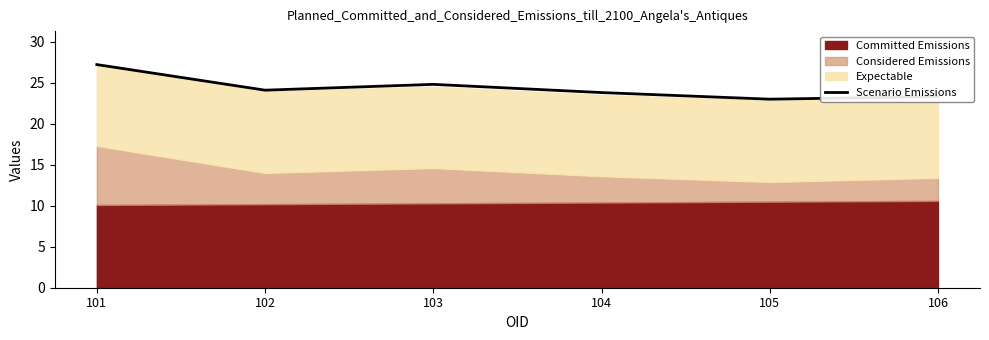

What is the difference between the maximum and minimum values?

4.2